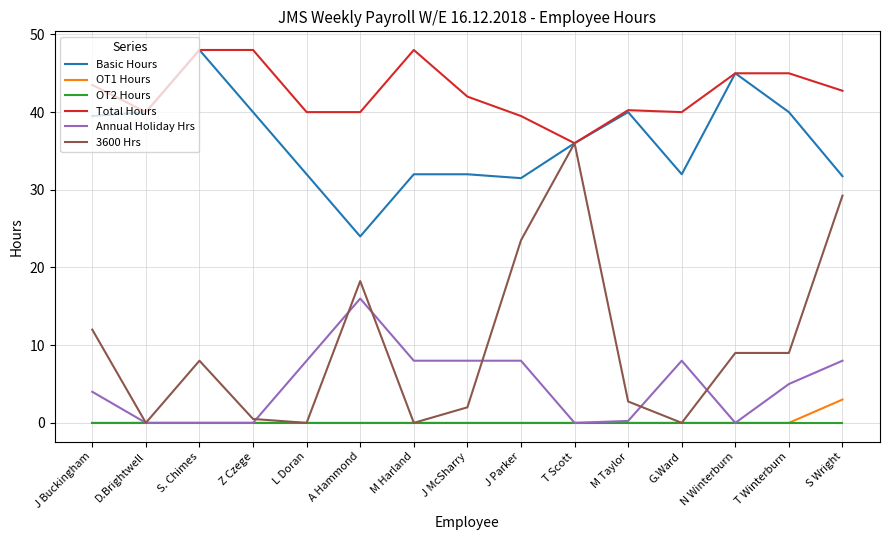

Is the value of Total Hours at S. Chimes greater than the value of Annual Holiday Hrs at J Buckingham?

Yes